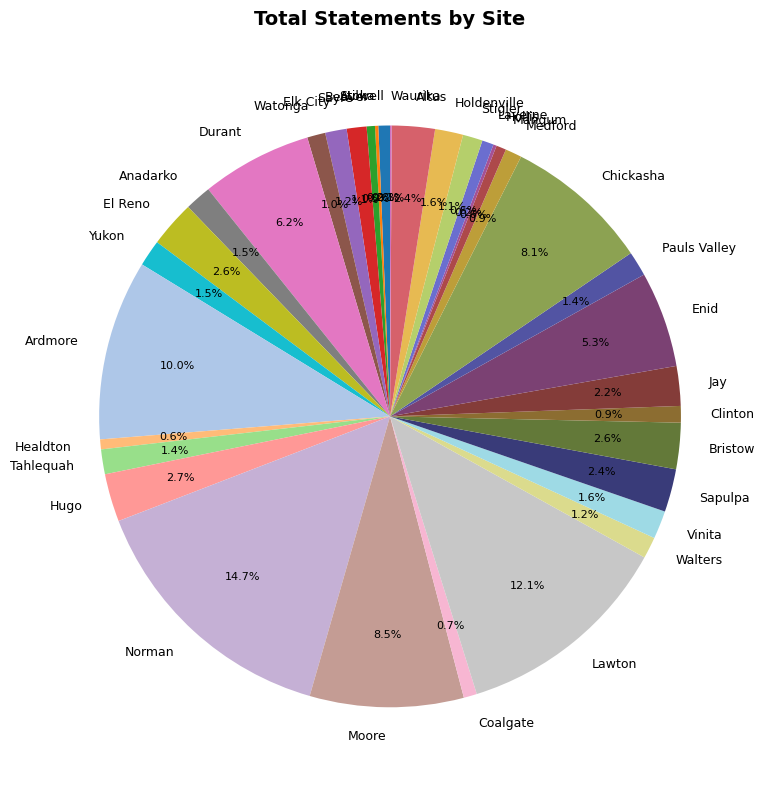

Is there any slice that represents more than half of the pie?

No